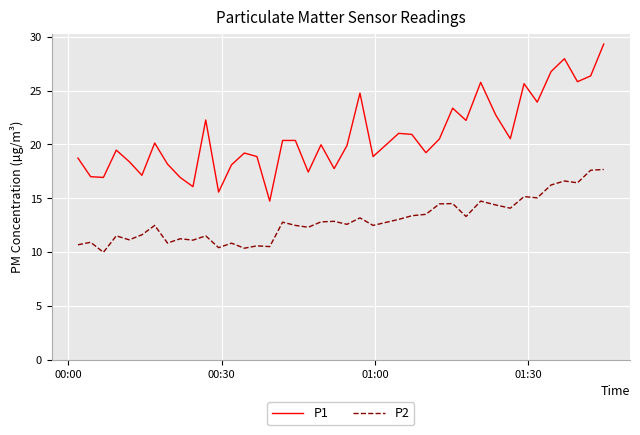

Which series has the largest total across all categories?

P1